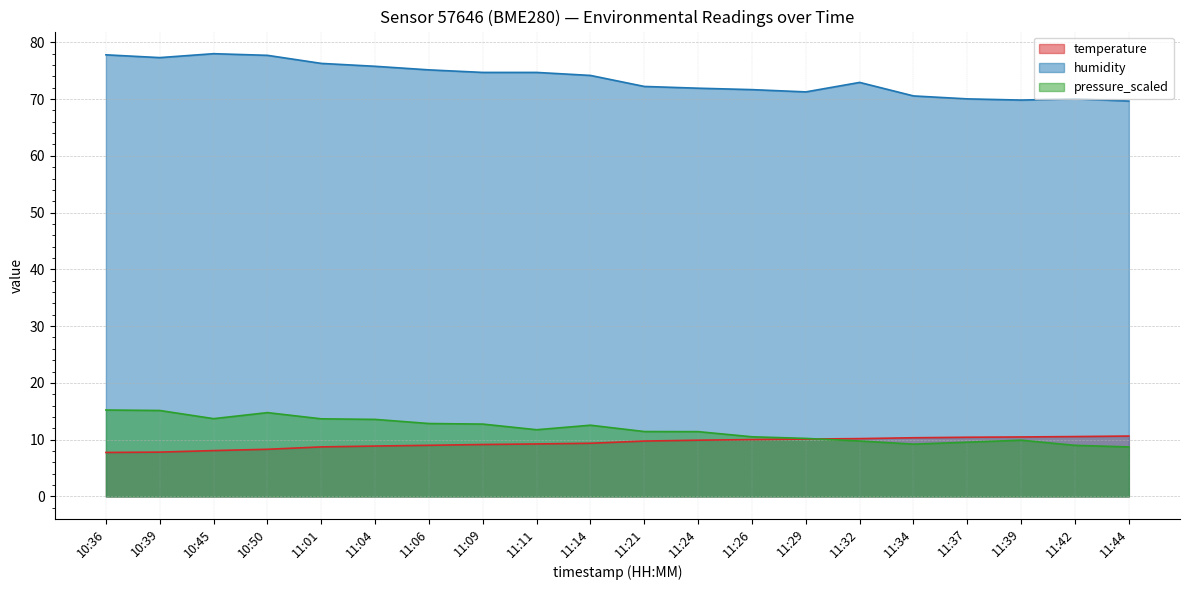

True or false: temperature has more than 0 interior local peaks.

False